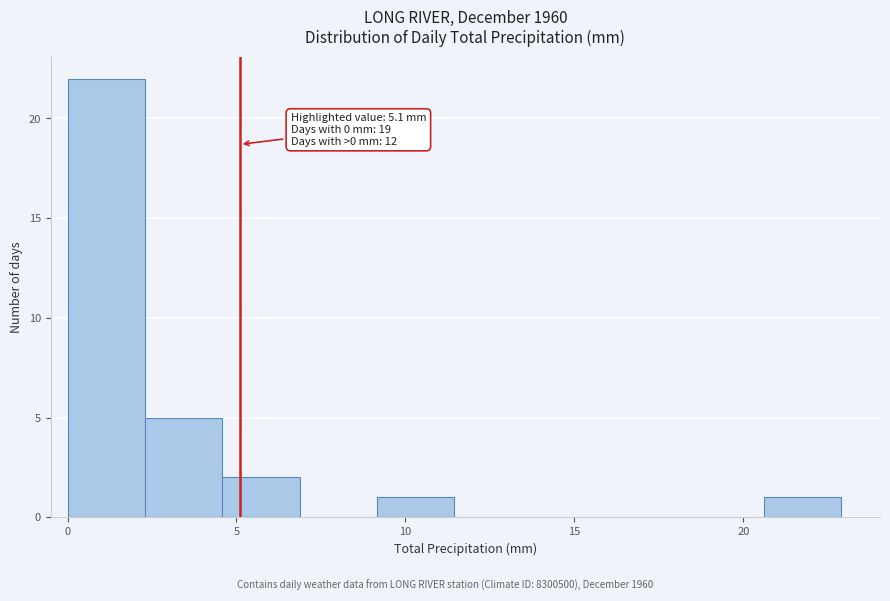

Over which range of the x-axis is the bar tallest?

0.0 to 2.5